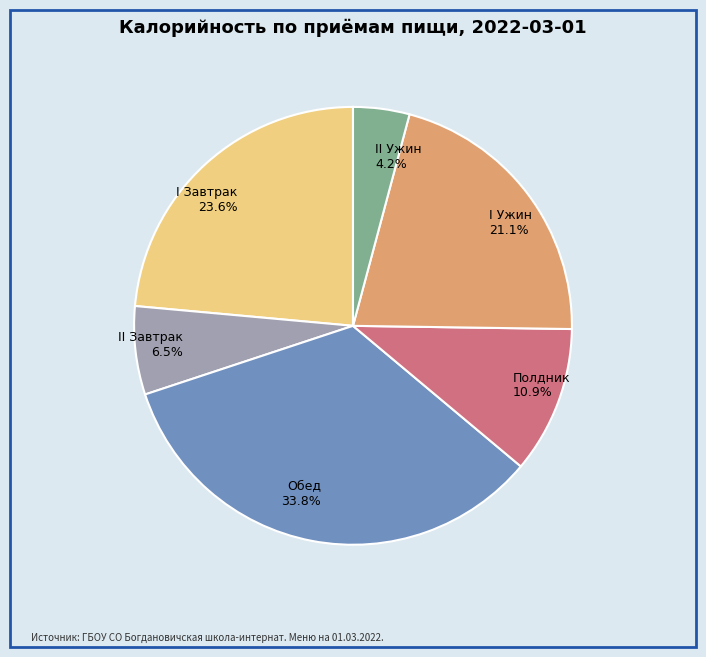

What percentage is NOT represented by Обед?

66.2%